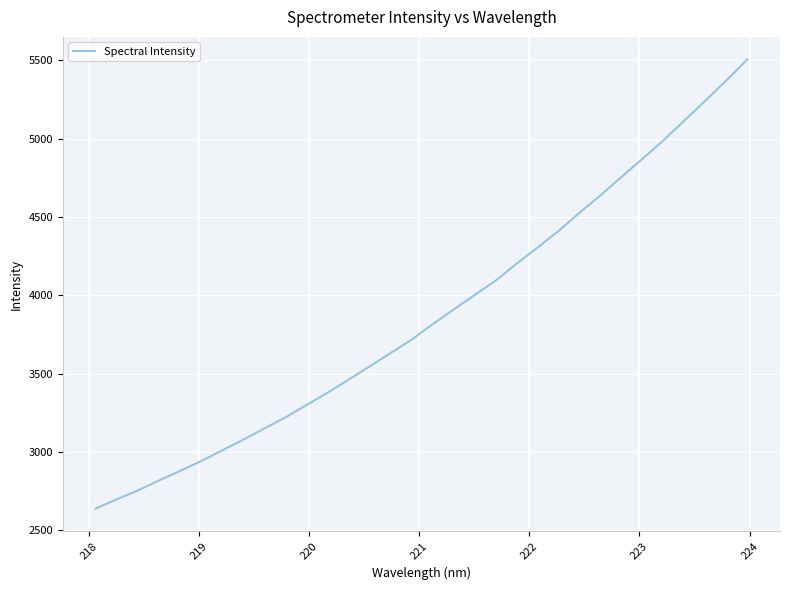

What is the minimum value shown in the chart?

2638.5